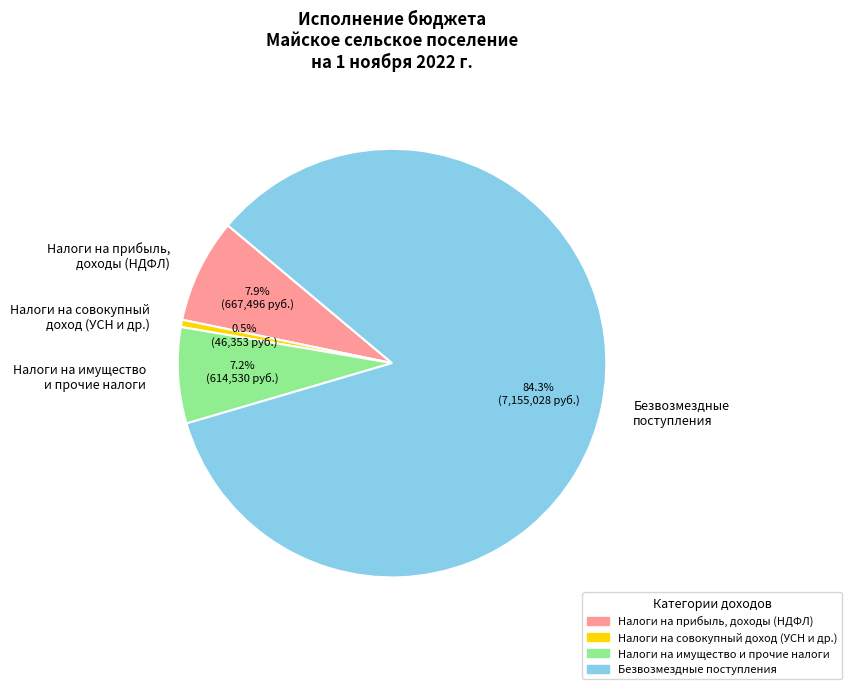

Is there a majority slice in this chart?

Yes